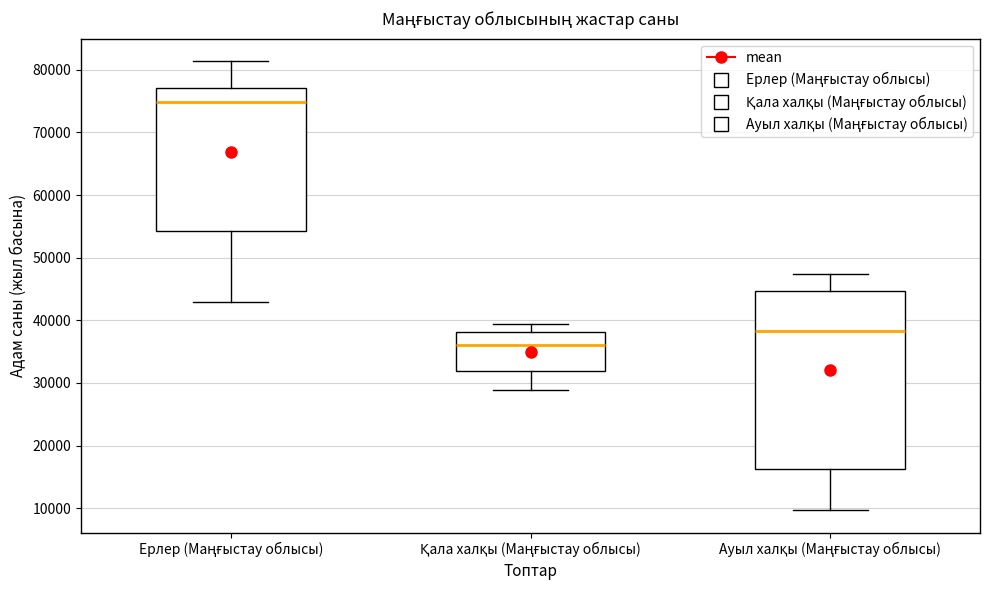

Which box is the tallest, from its lower edge to its upper edge?

Ауыл халқы (Маңғыстау облысы)